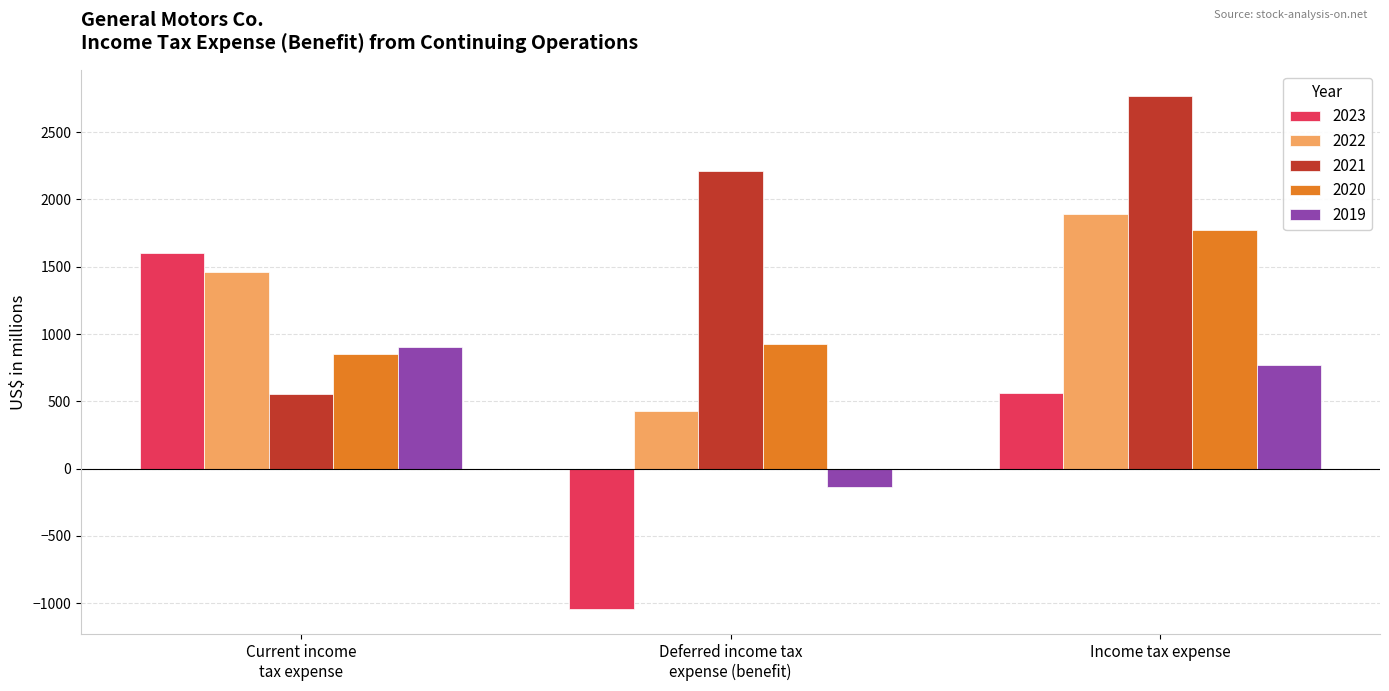

Is it true that 2021 equals 1449 at Income tax expense?

False